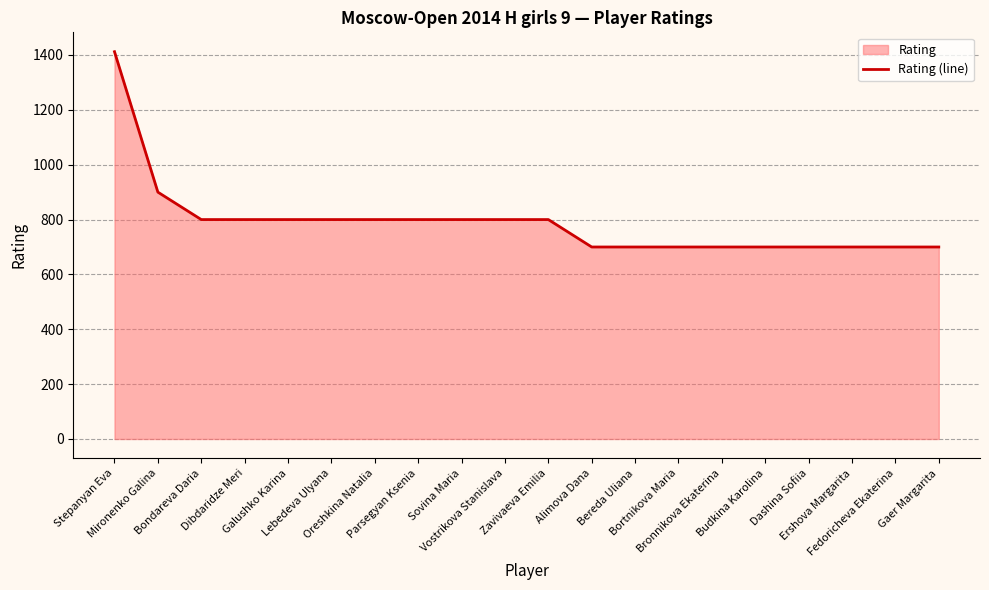

Reading left to right, what are all the values shown in this chart?

Stepanyan Eva=1412	Mironenko Galina=900	Bondareva Daria=800	Dibdaridze Meri=800	Galushko Karina=800	Lebedeva Ulyana=800	Oreshkina Natalia=800	Parsegyan Ksenia=800	Sovina Maria=800	Vostrikova Stanislava=800	Zavivaeva Emilia=800	Alimova Dana=700	Bereda Uliana=700	Bortnikova Maria=700	Bronnikova Ekaterina=700	Budkina Karolina=700	Dashina Sofiia=700	Ershova Margarita=700	Fedoricheva Ekaterina=700	Gaer Margarita=700